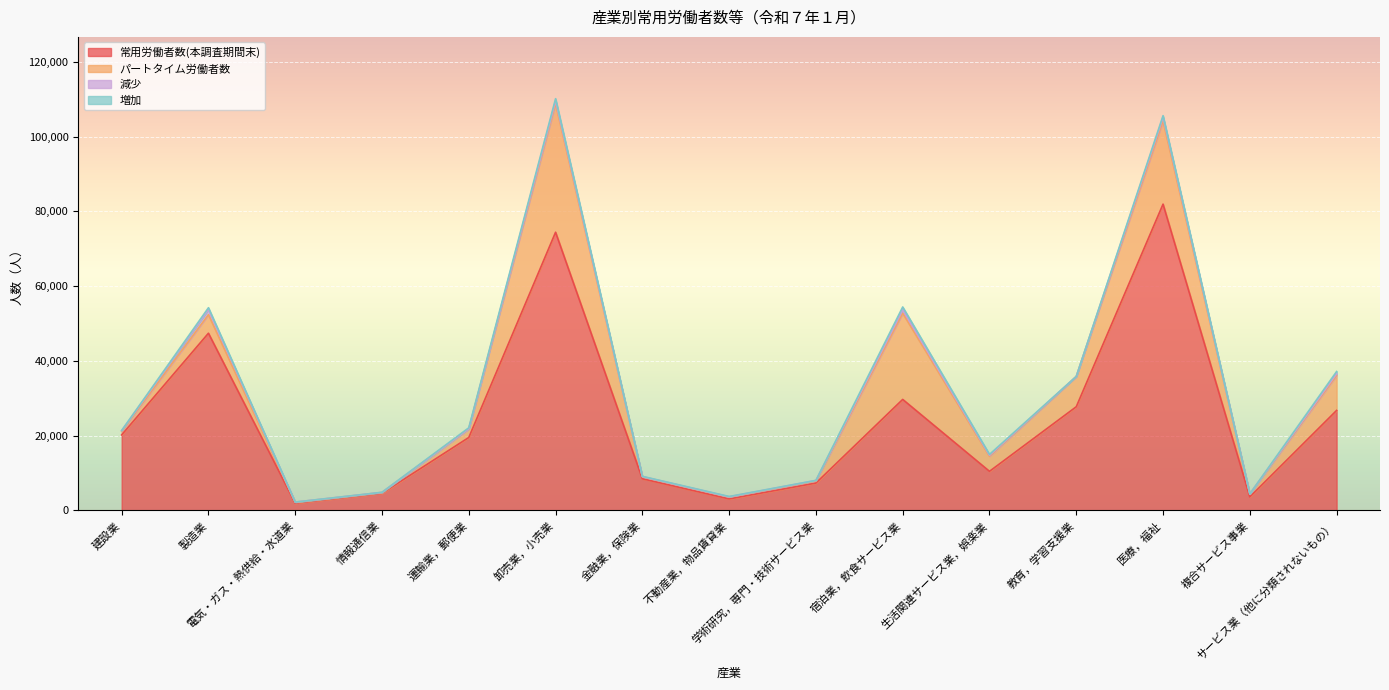

Which series has the largest range (max minus min)?

常用労働者数(本調査期間末)